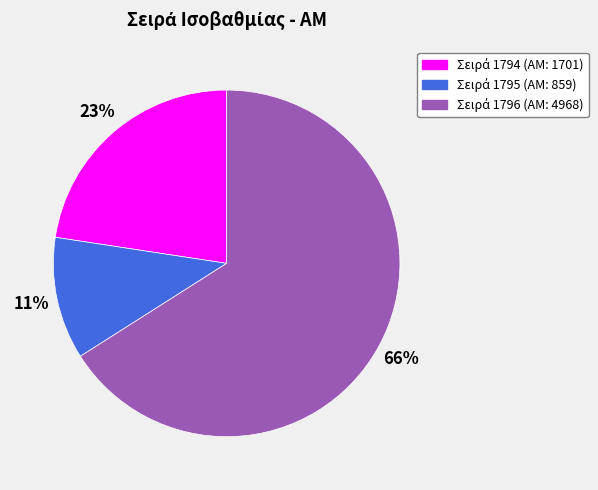

Is there a majority slice in this chart?

Yes